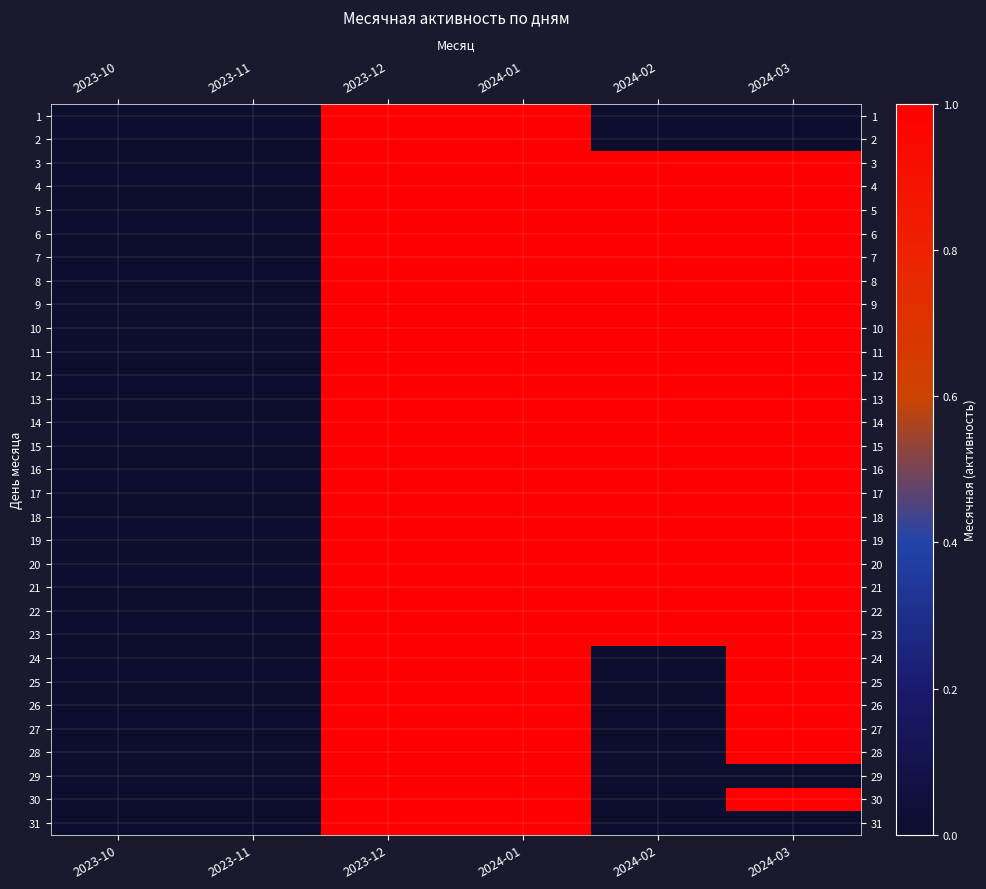

Rank the series by their maximum value, from highest to lowest.

1, 2, 3, 4, 5, 6, 7, 8, 9, 10, 11, 12, 13, 14, 15, 16, 17, 18, 19, 20, 21, 22, 23, 24, 25, 26, 27, 28, 29, 30, 31